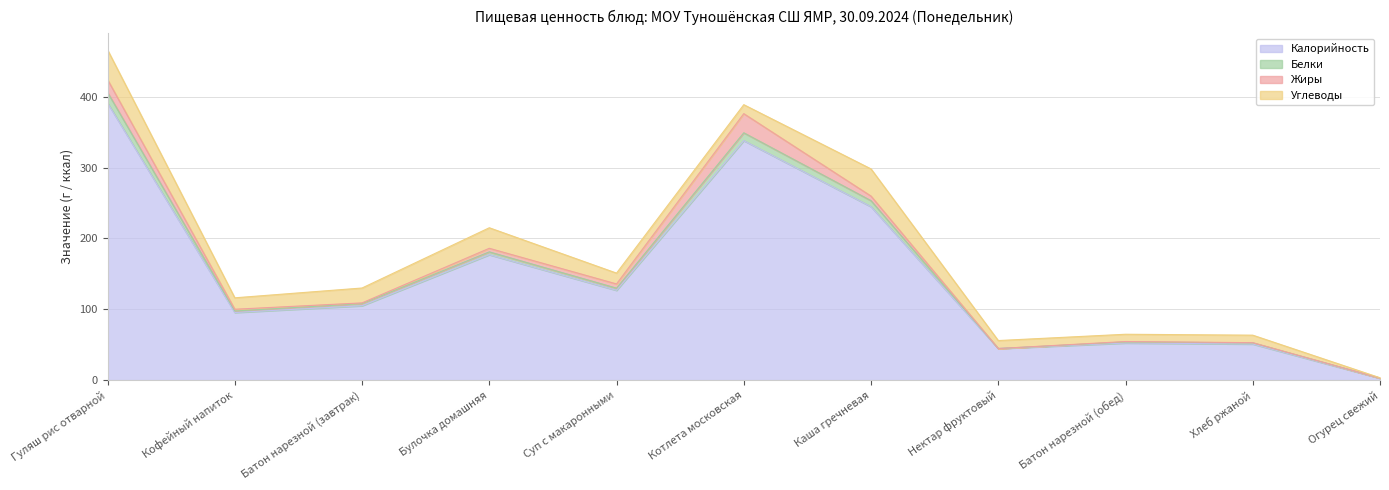

What is the label of the 3rd point from the right?

Батон нарезной (обед)